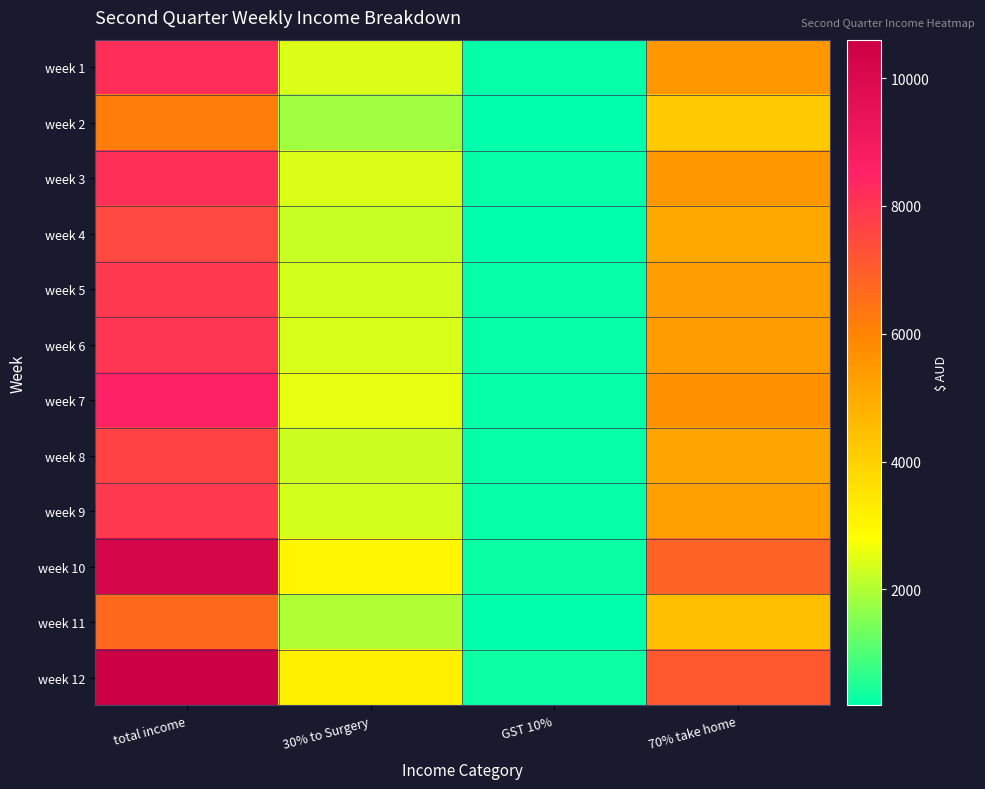

At which category is the sum across all series the highest?

total income